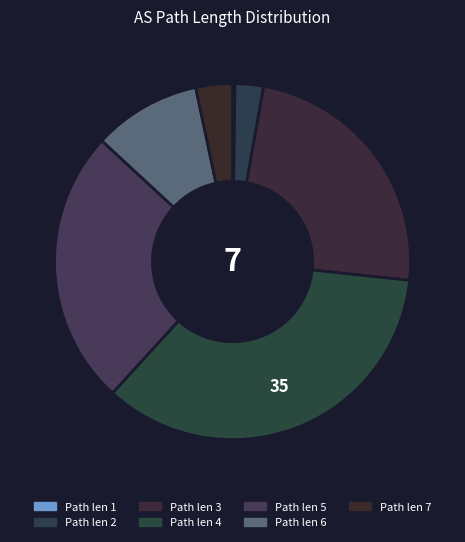

Is there any slice that represents more than half of the pie?

No